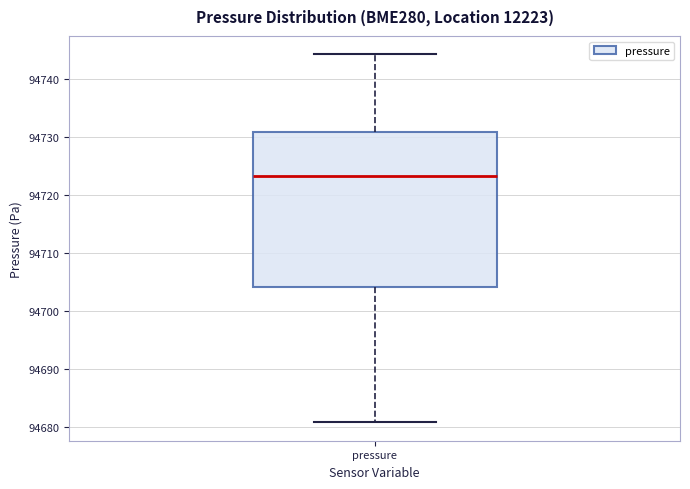

Transcribe this box plot: give where the median line is, the range the box spans, and where the two whiskers end, as read against the y-axis. The values are not printed on the chart, so give them approximately, as read against the axis.

median 94723, box 94704 to 94731, whiskers 94681 to 94744